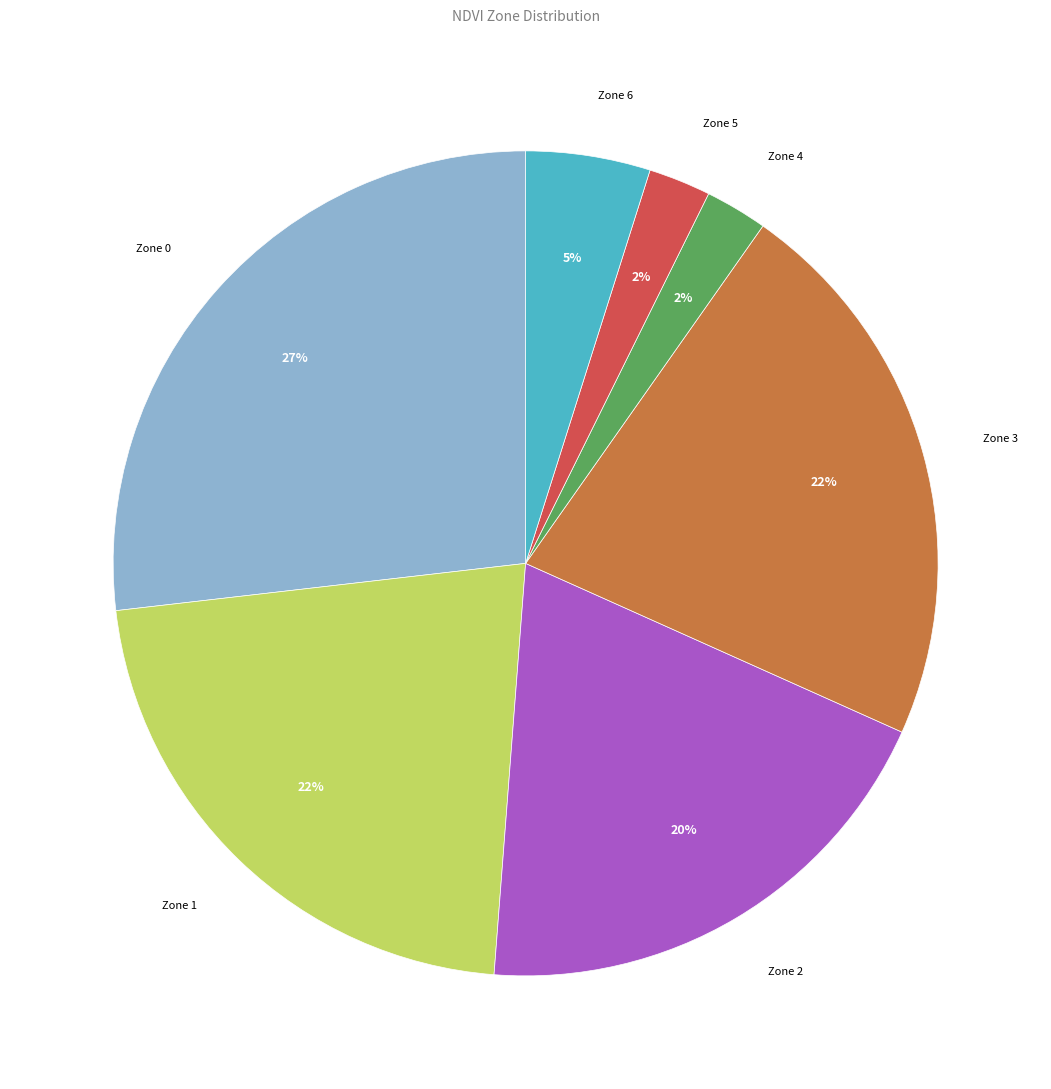

To the nearest percent, what is the difference between the Zone 0 and Zone 2 slice percentages?

7%